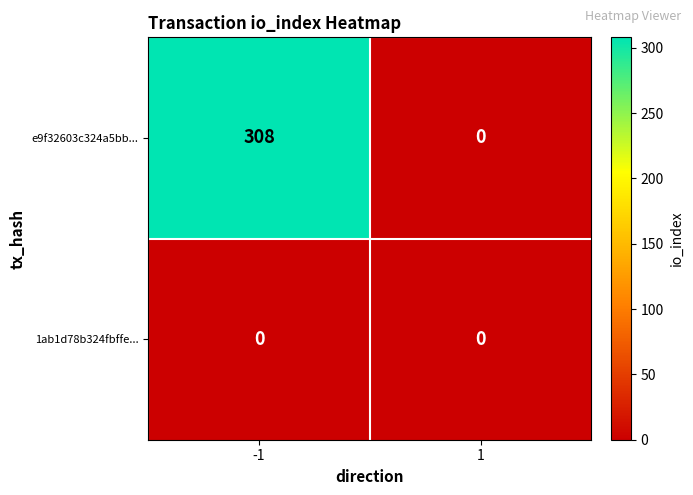

At how many categories does at least one series exceed 290?

1